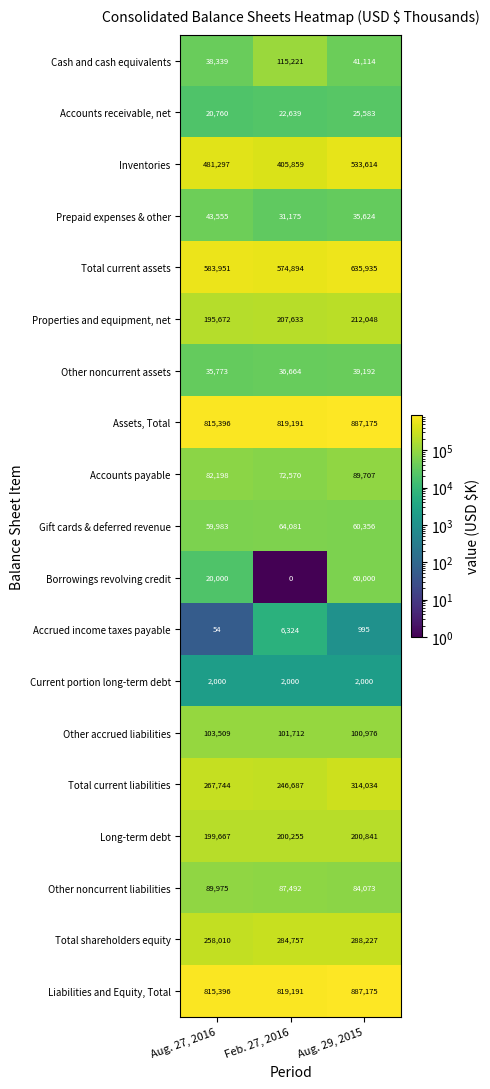

What is the approximate value of Inventories at Aug. 29, 2015?

533614